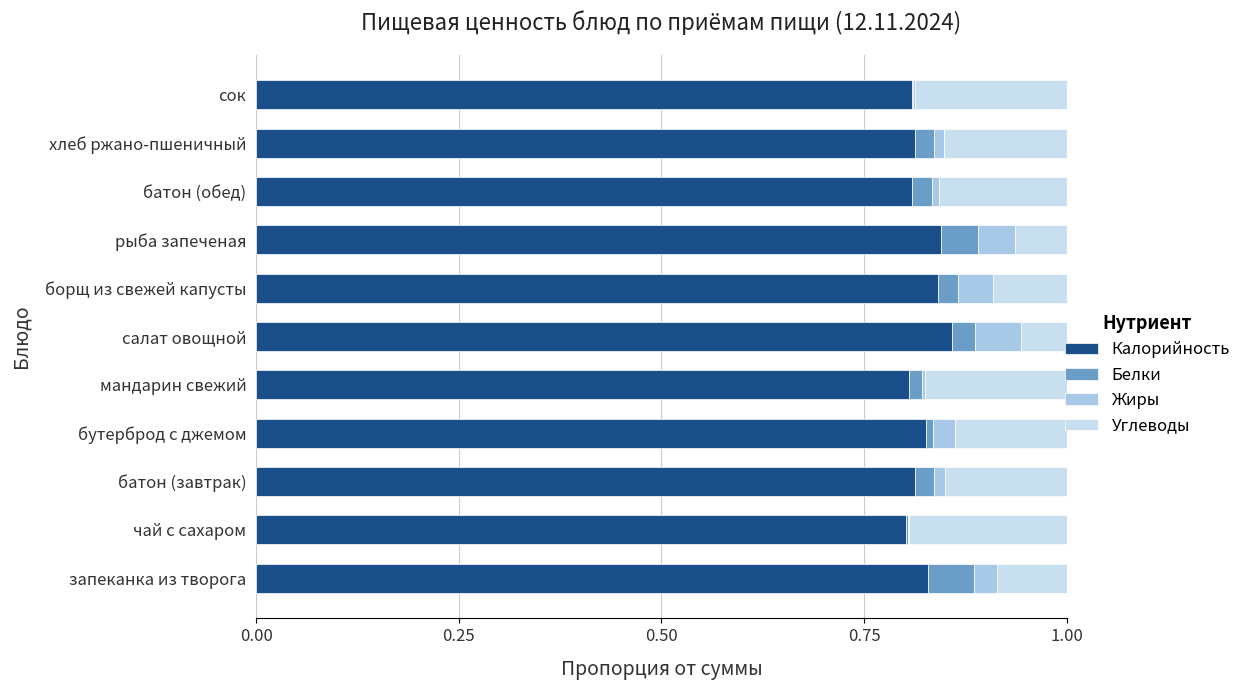

True or false: Калорийность has a value of 0.3 at борщ из свежей капусты.

False